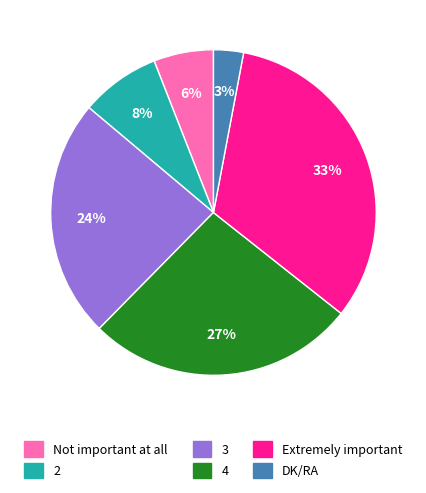

Is it true that 2 is 19% of the pie?

False